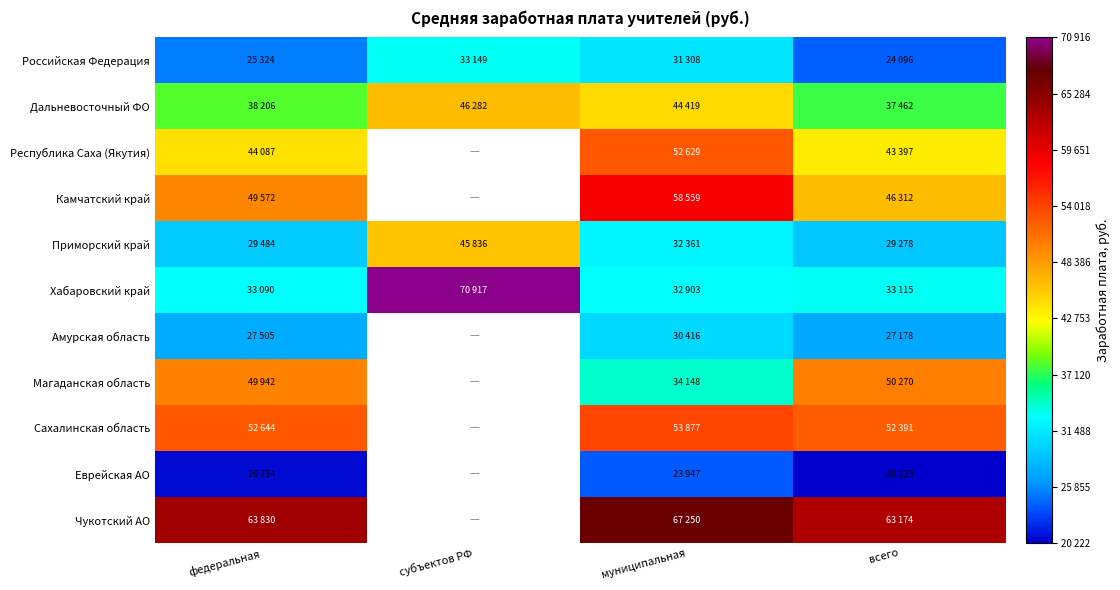

Which series has the largest range (max minus min)?

Хабаровский край